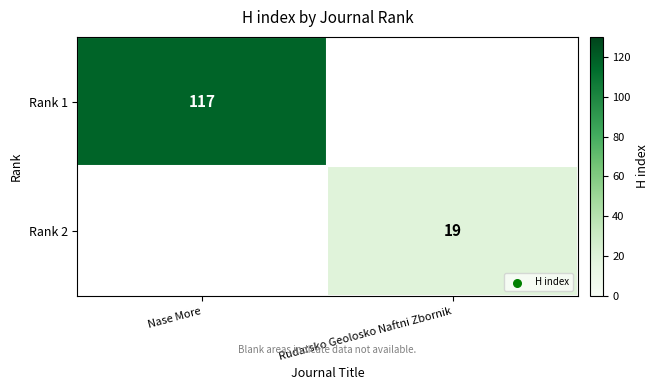

Which has a higher value, Rudarsko Geolosko Naftni Zbornik or Nase More?

Nase More